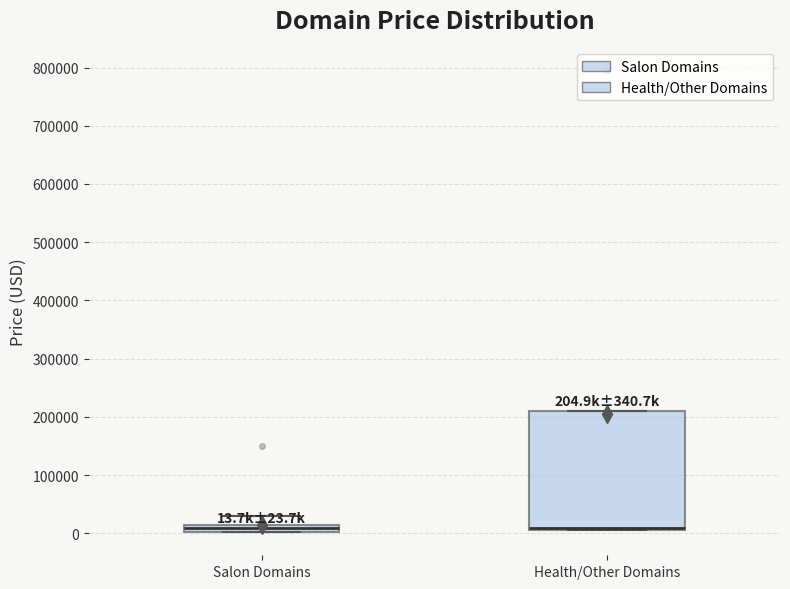

Comparing the boxes themselves (not the whiskers), which one is the tallest?

Health/Other Domains